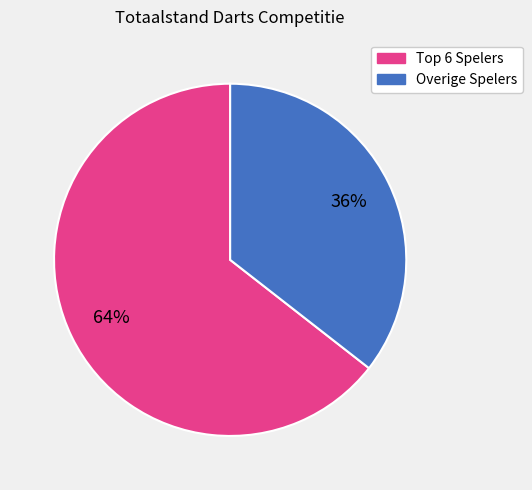

Is there any slice that represents more than half of the pie?

Yes